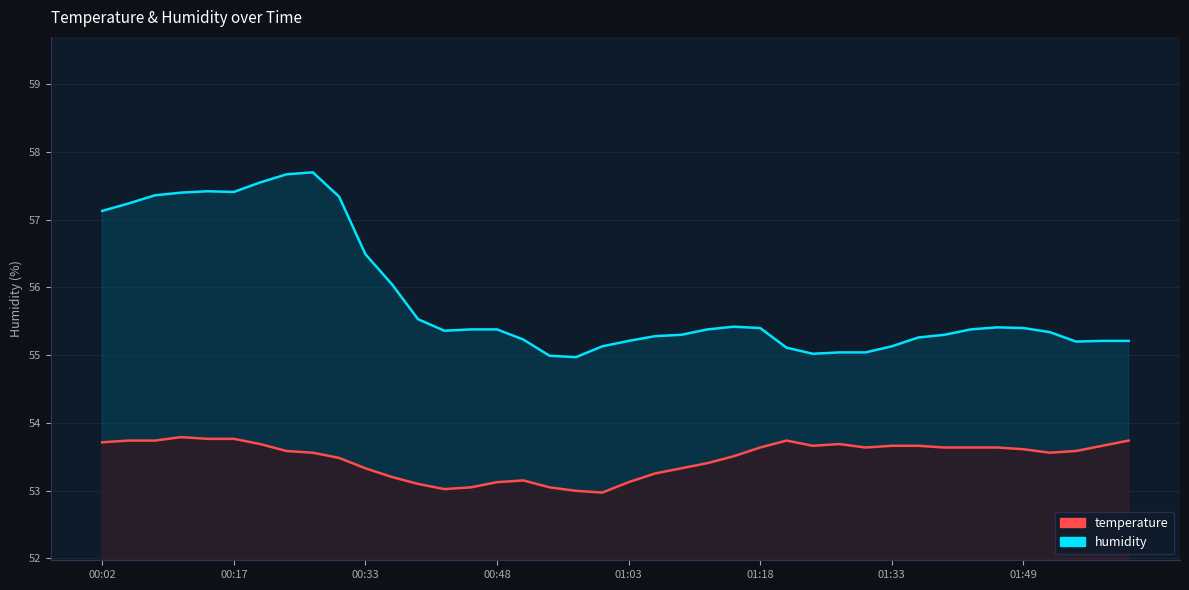

Count the number of data series in this chart.

2